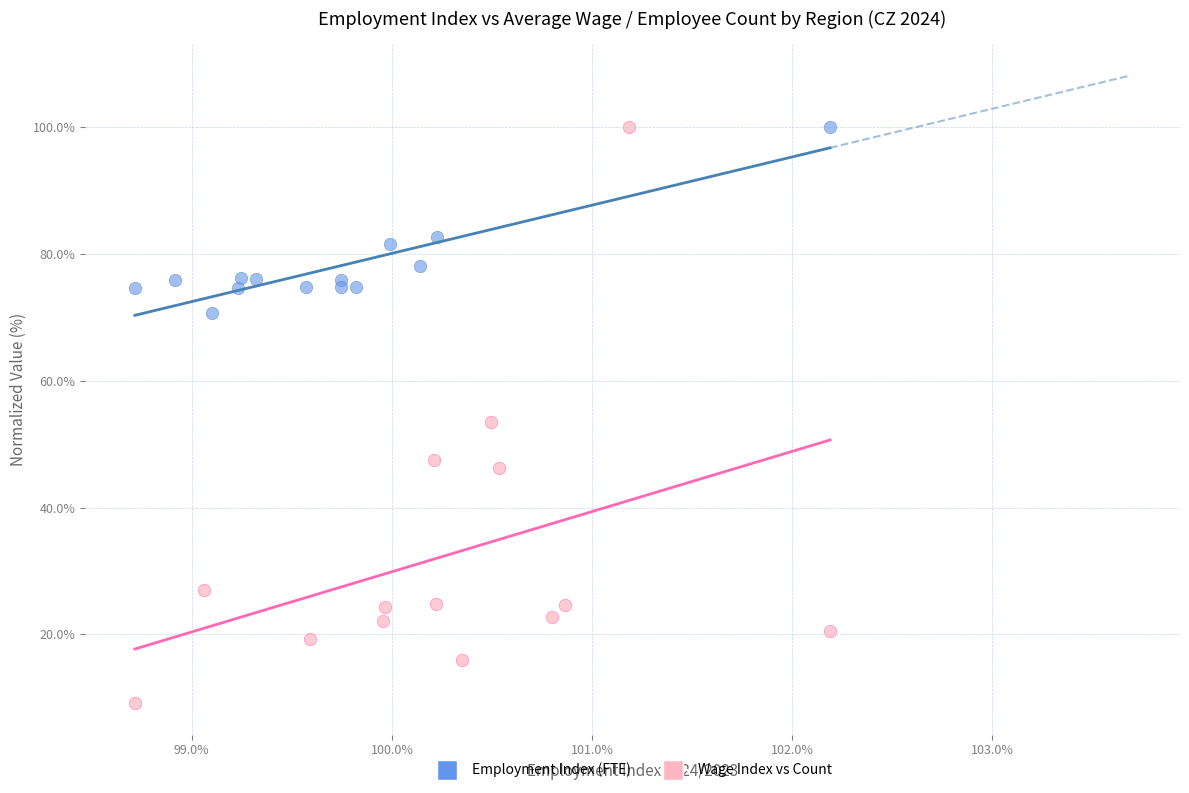

Which series has the largest Y range (max minus min)?

Wage Index vs Count